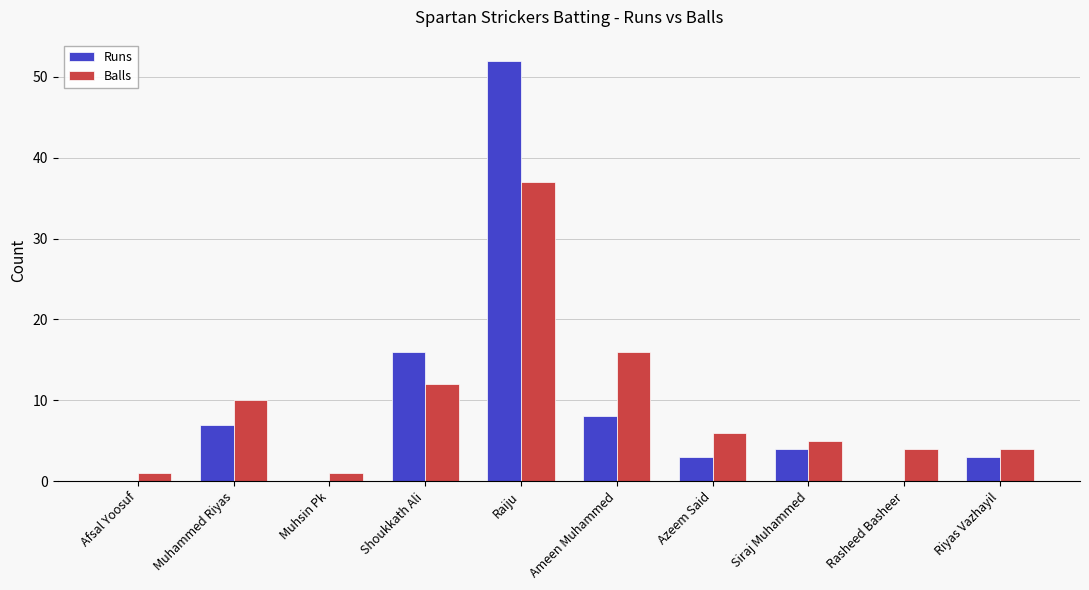

What is the approximate value of Balls at Ameen Muhammed, to the nearest 5?

15